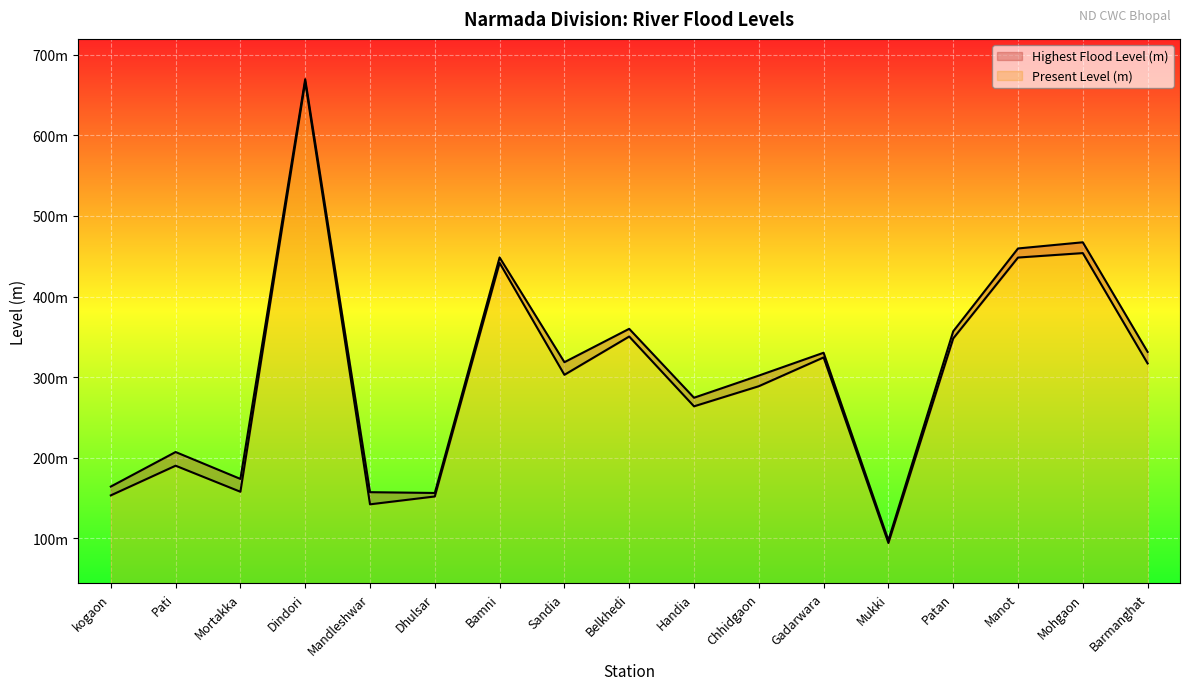

What is the highest value of the Present Level (m) series?

666.4